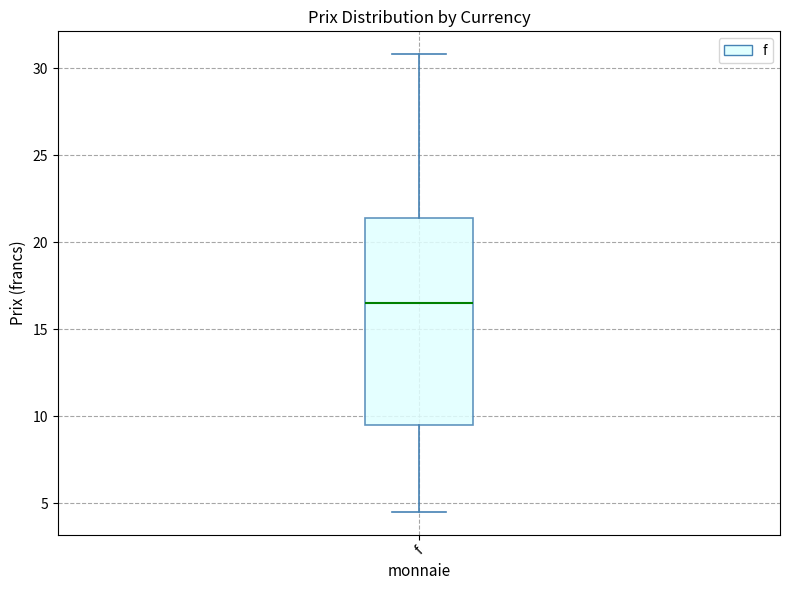

Read this box plot against the y-axis: the position of the median line, the range covered by the box, and the ends of both whiskers. The values are not printed on the chart, so give them approximately, as read against the axis.

median 16.5, box 9.5 to 21.5, whiskers 4.5 to 31.0